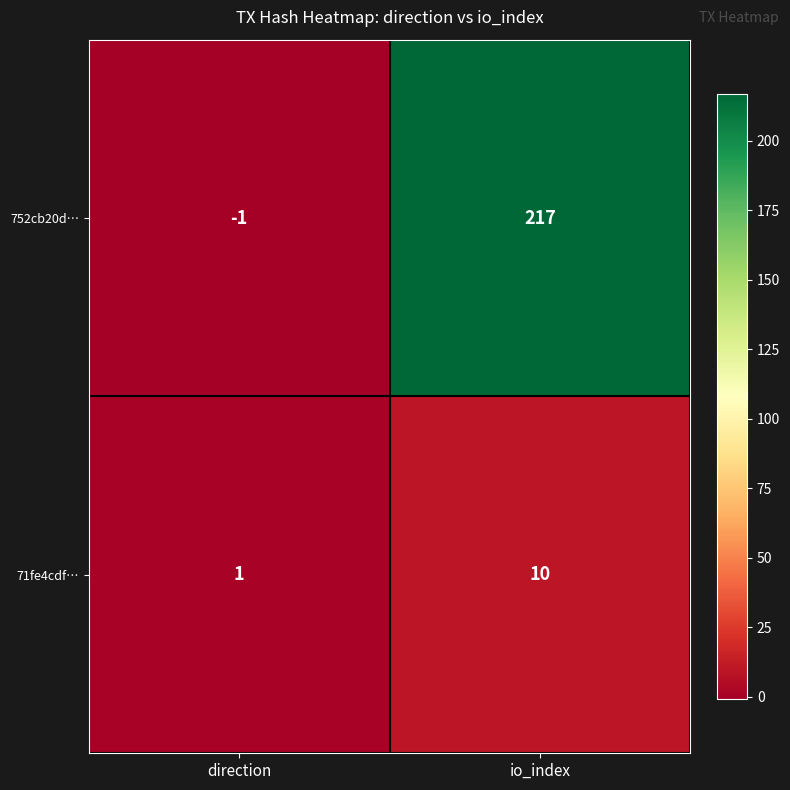

Between direction and io_index, which series saw the biggest shift?

752cb20d…